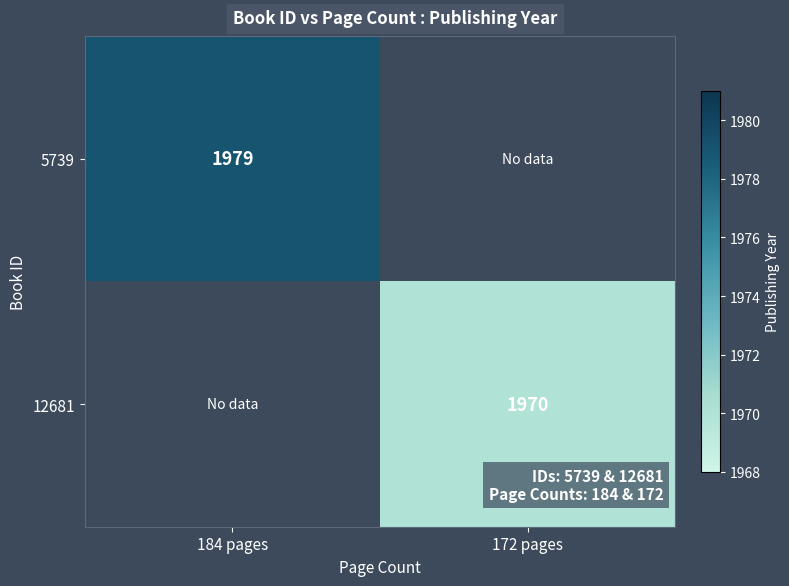

The 5739 series shows 3239 at 184 pages. True or false?

False